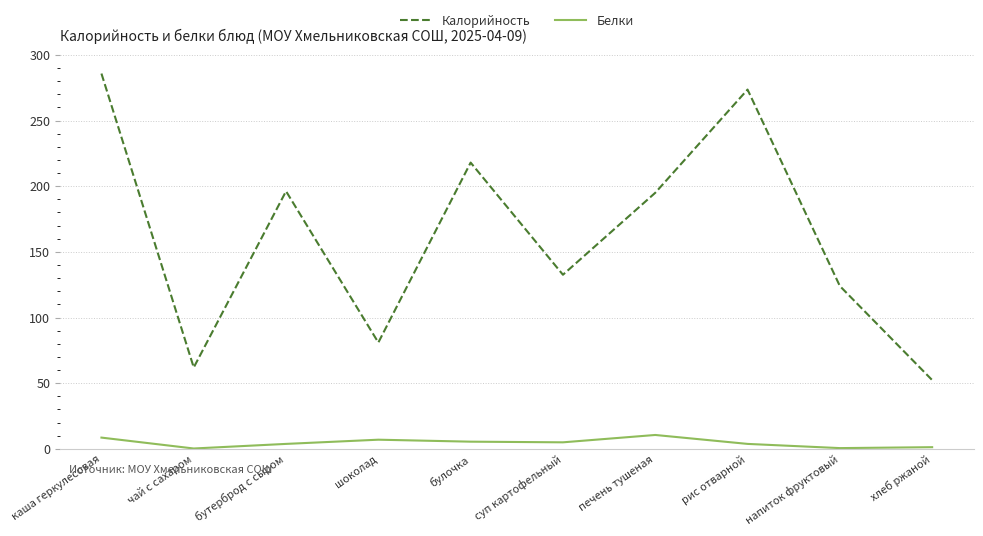

Between каша геркулесовая and суп картофельный, which series saw the biggest shift?

Калорийность